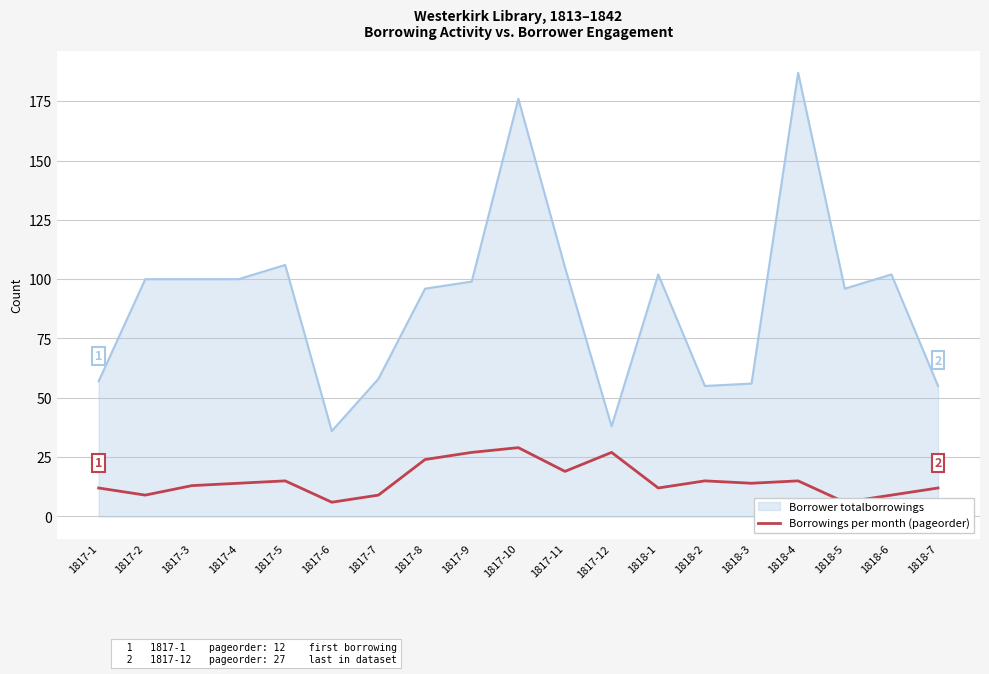

Where is the data nearest to the value 17?

1817-5